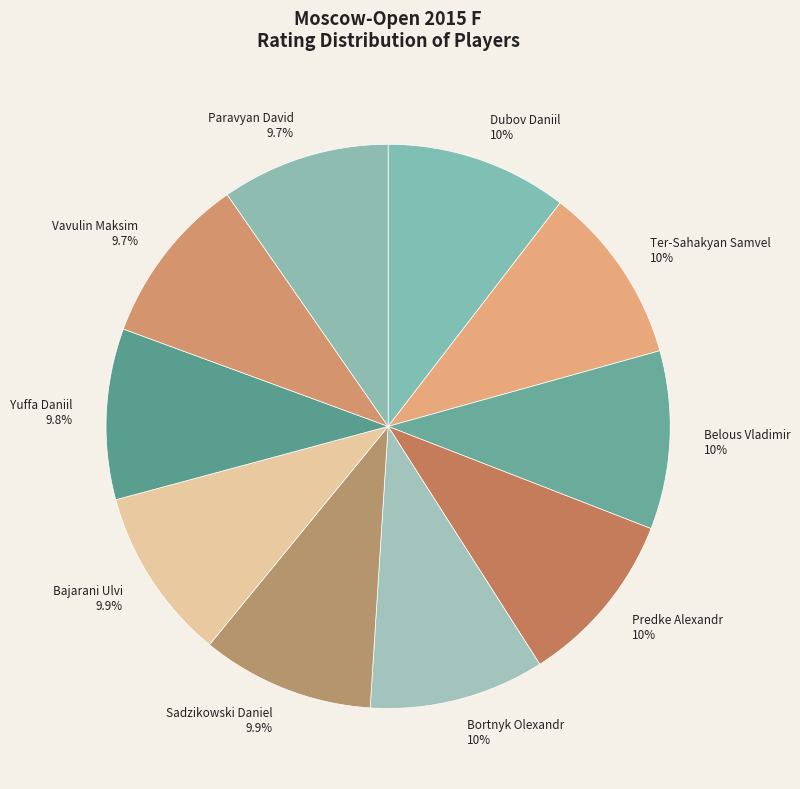

Combined, do Paravyan David 9.7% and Belous Vladimir 10% account for over 50%?

No